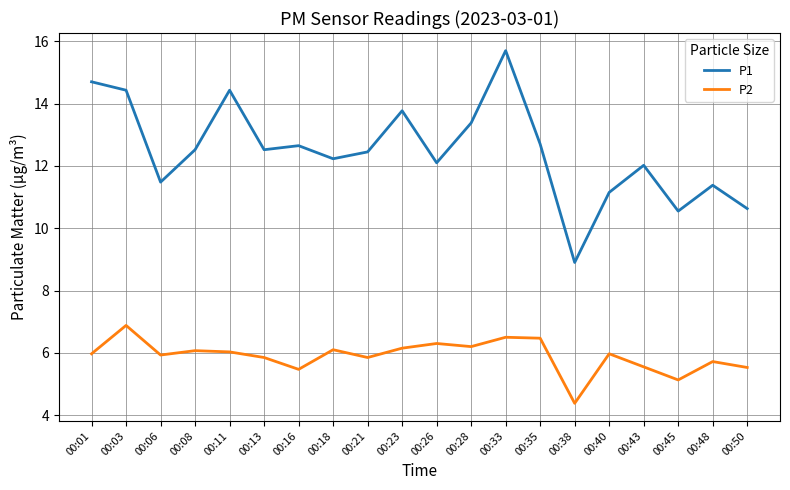

What value does the P2 series have at 00:35?

6.5